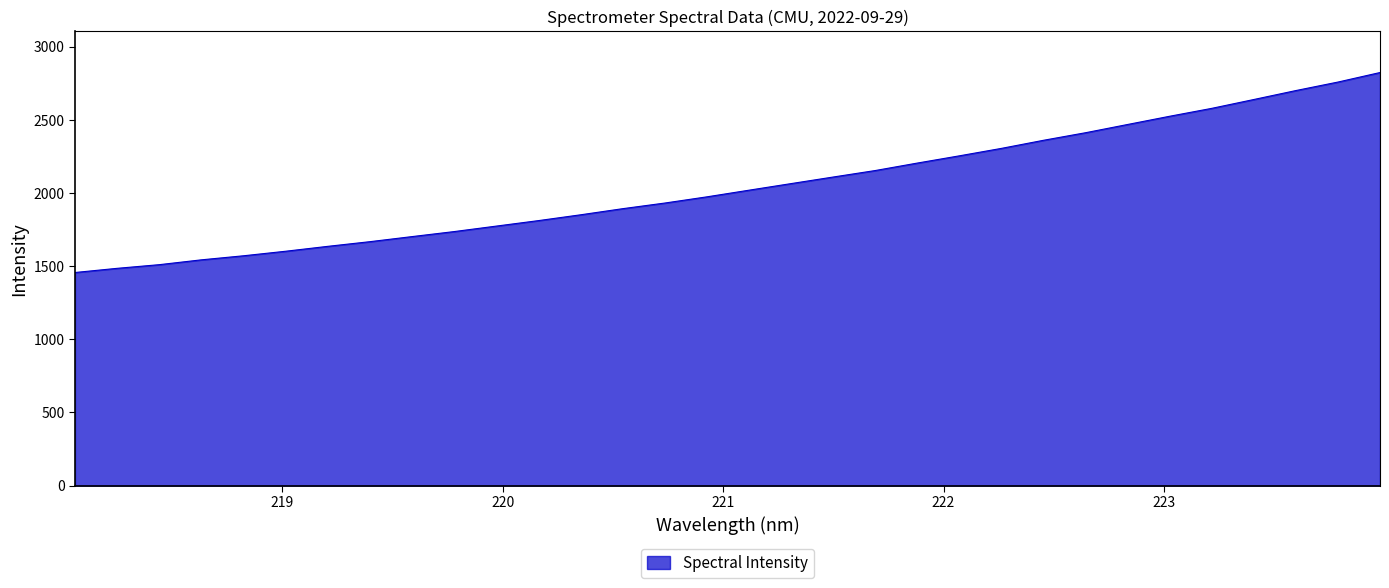

What is the minimum value shown in the chart?

1456.6